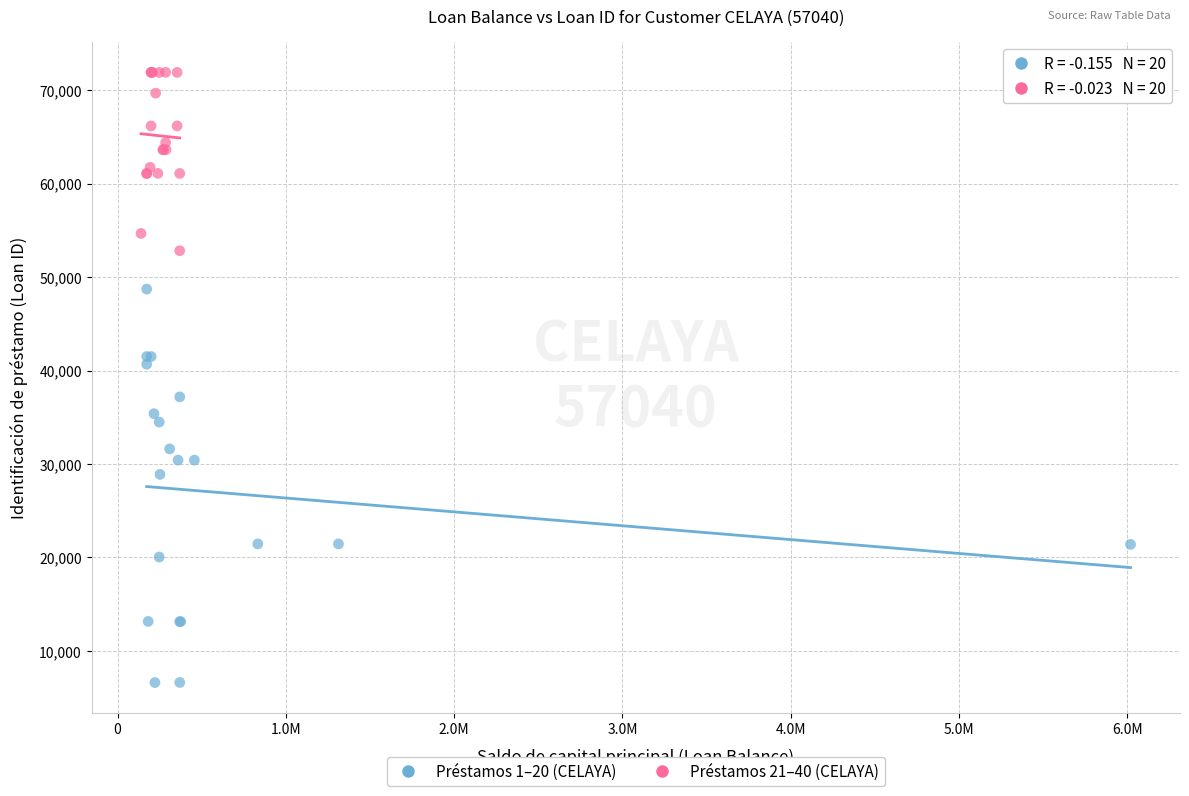

Which series reaches the maximum Y coordinate?

Préstamos 21–40 (CELAYA)